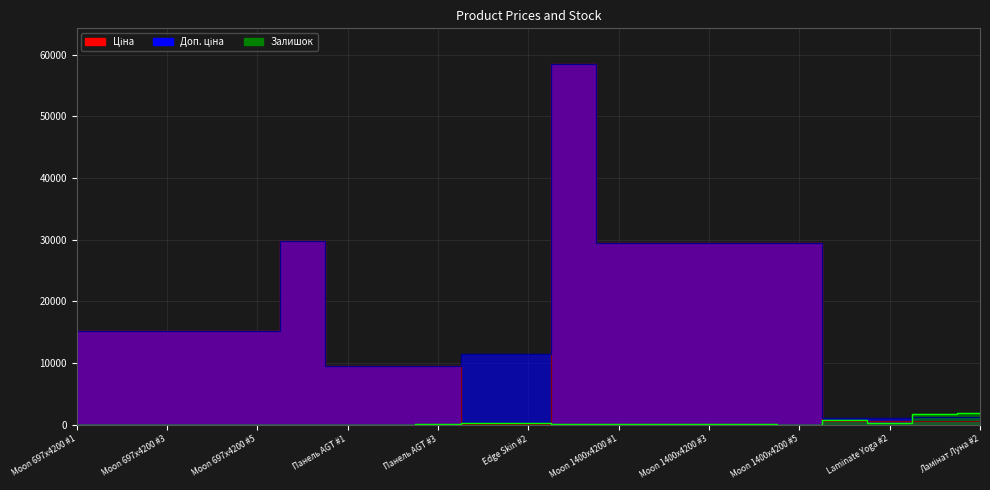

How many lines are shown in the chart?

3